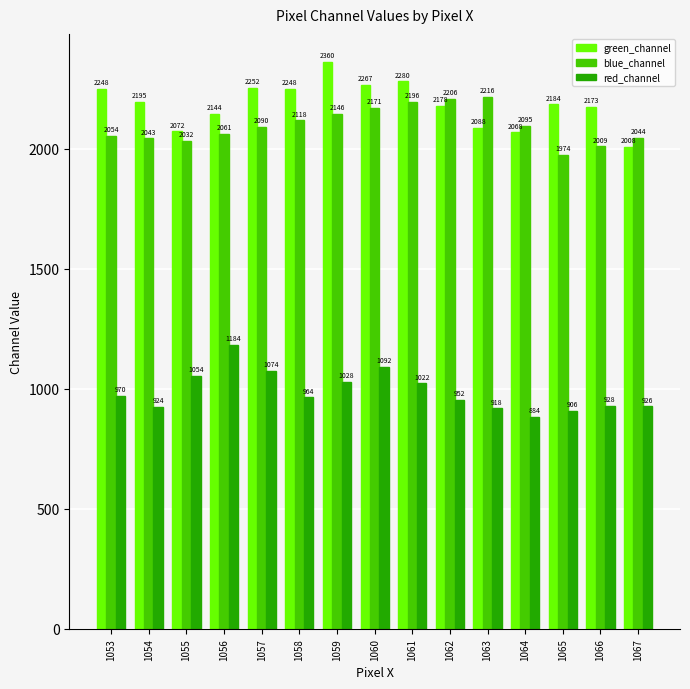

Which series changed the most between 1060 and 1063?

green_channel